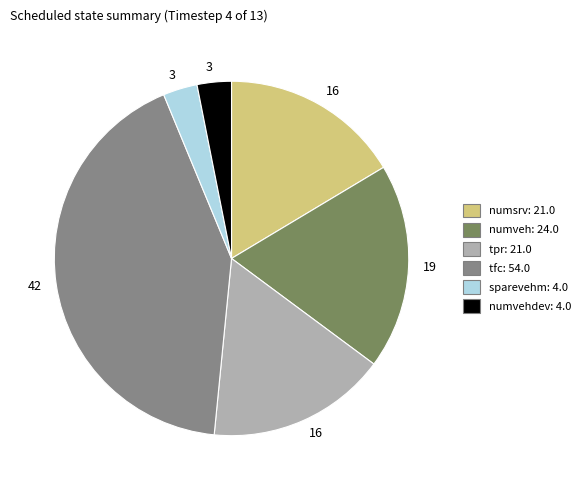

Is there any slice that represents more than half of the pie?

No